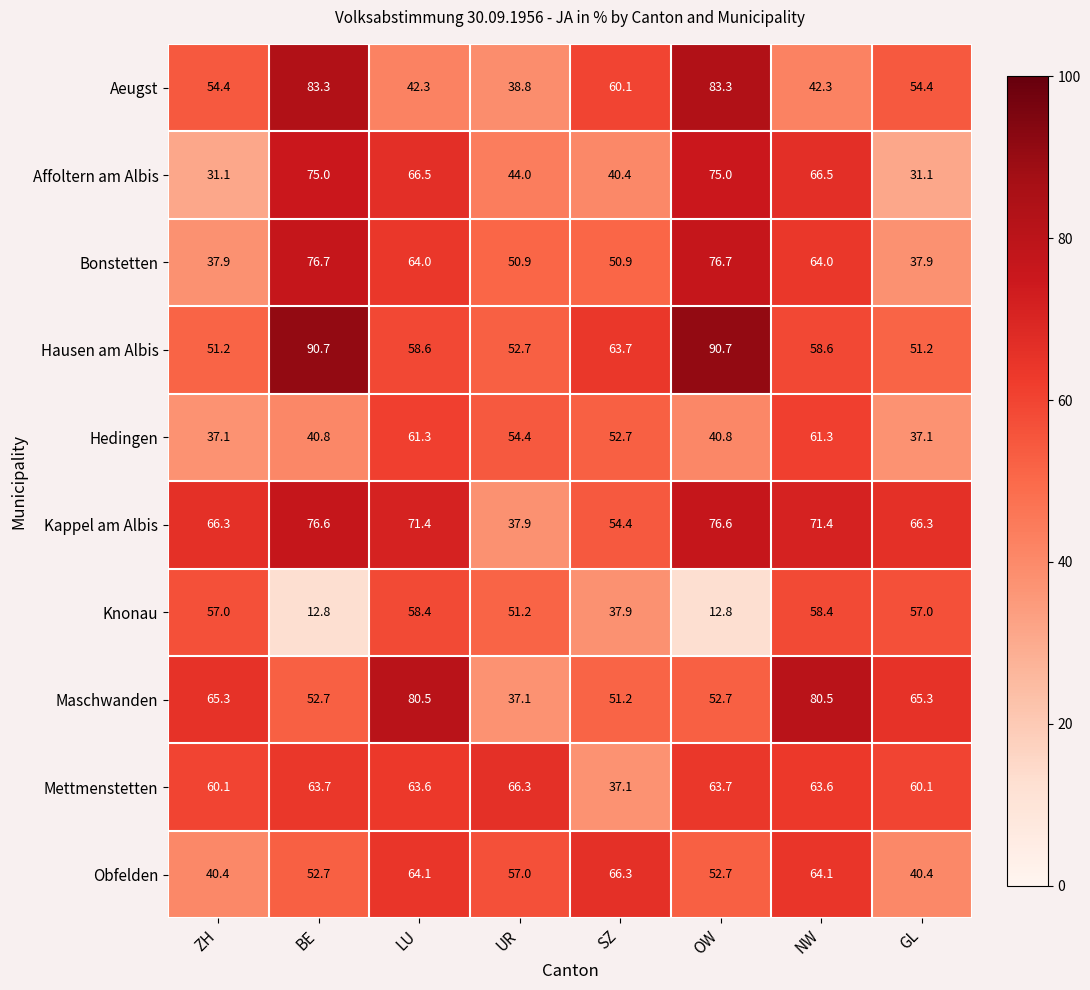

How many data points does each series have?

8